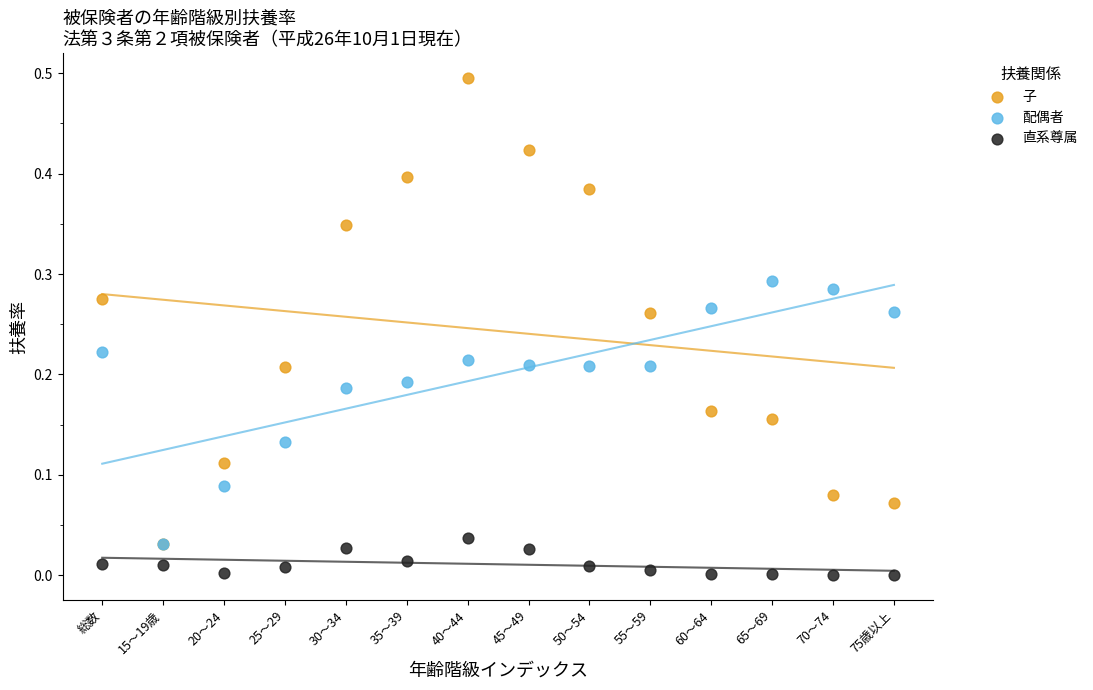

Which series has the widest spread of Y values?

子